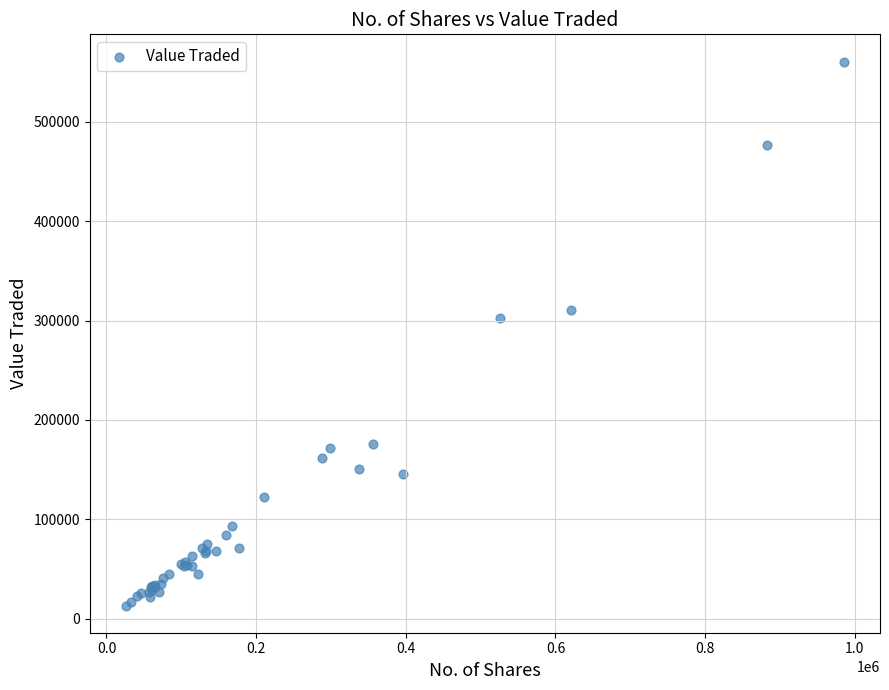

What Y value in the scatter plot is closest to 286899?

302583